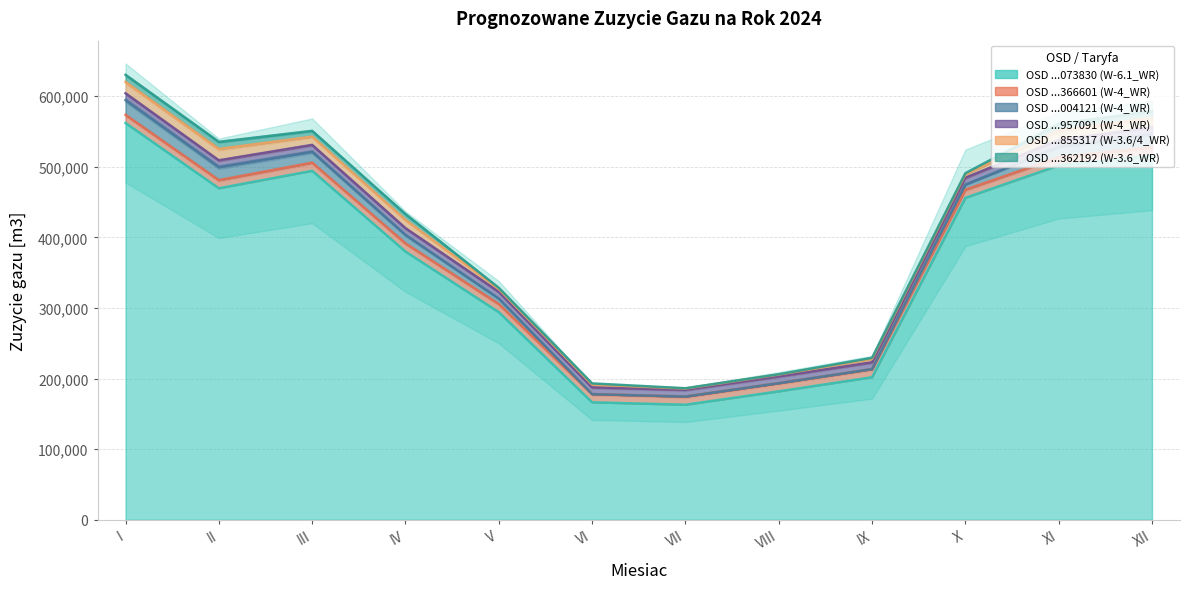

The value of 8018590365500019073830 at XII is 903242. True or false?

False